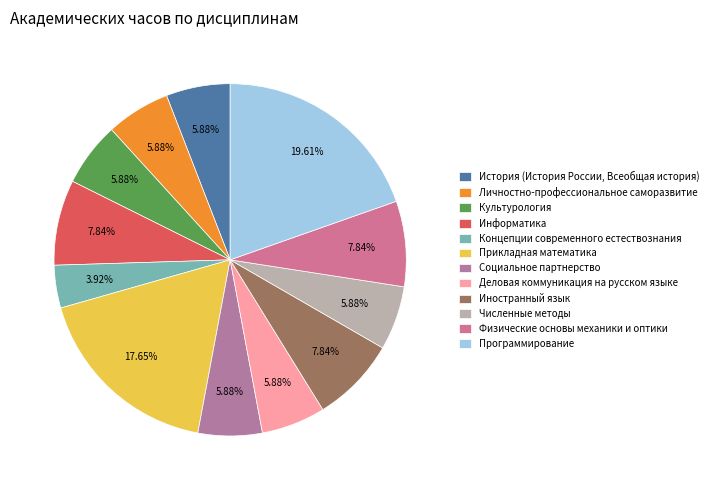

To the nearest percent, what is the difference between the largest and smallest slice percentages?

16%